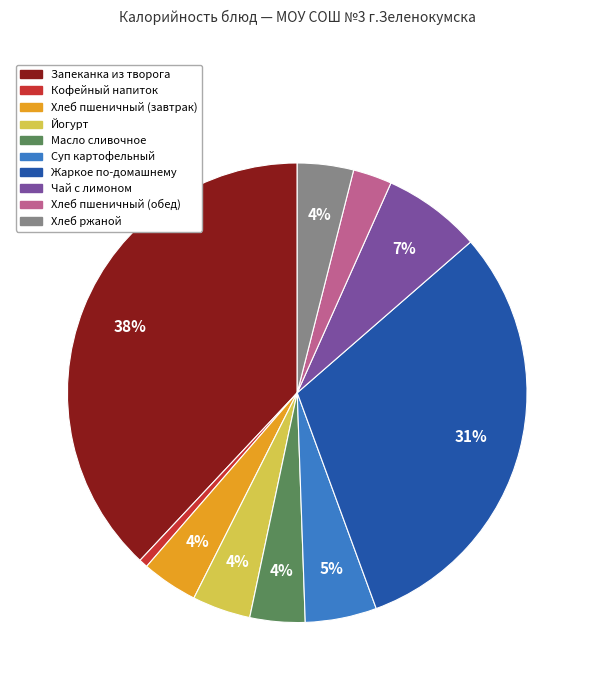

Does any single category account for the majority?

No